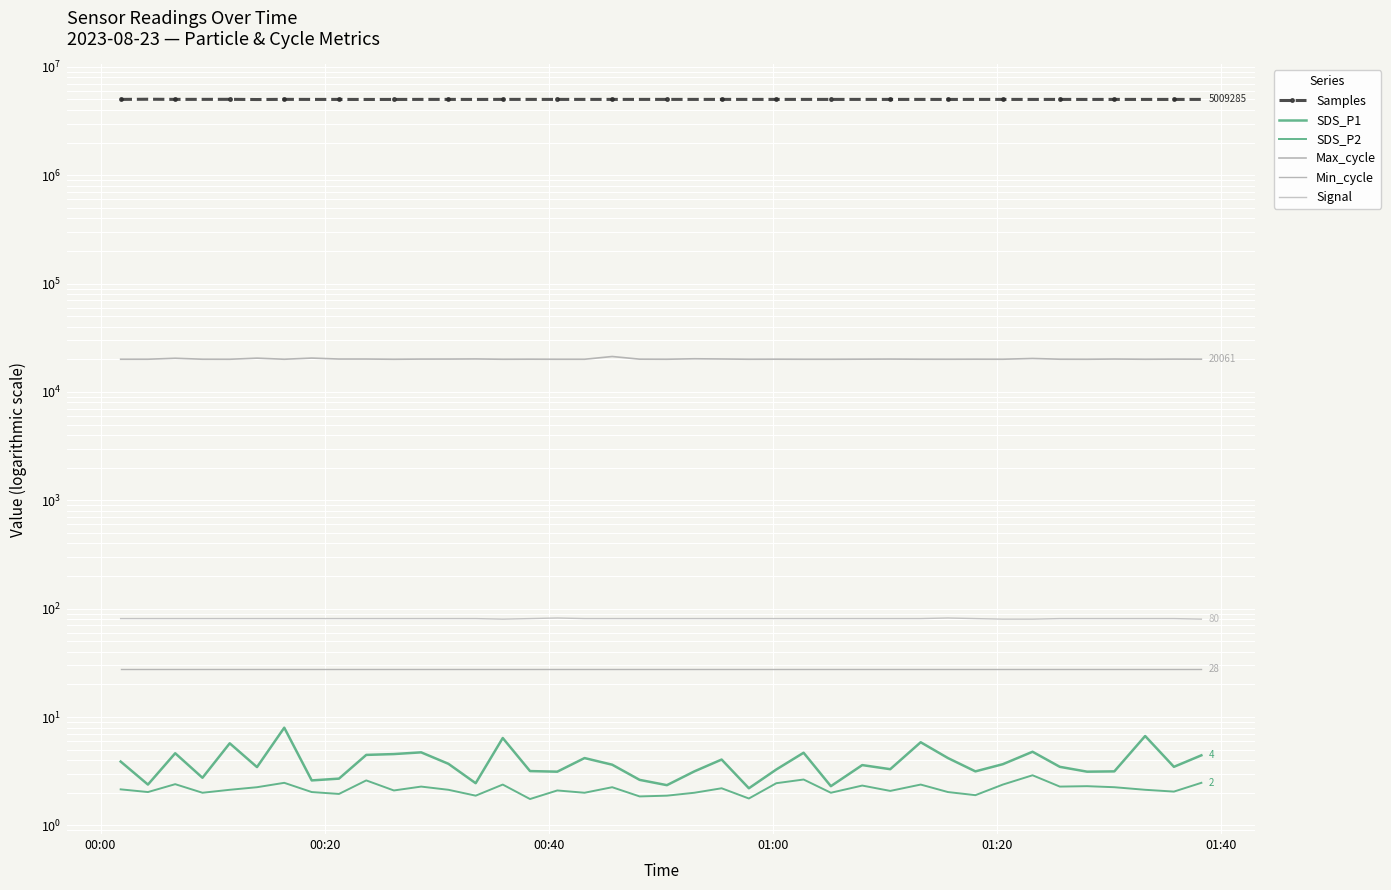

How many values in the Samples series are below 5010150?

20